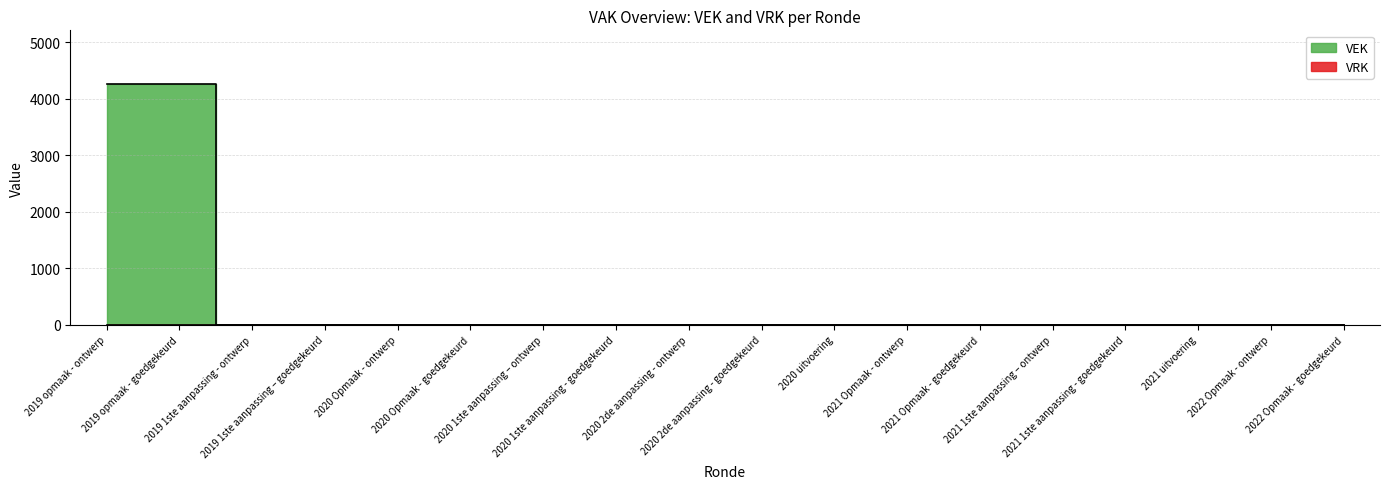

What position from the left is 2020 2de aanpassing - goedgekeurd?

10